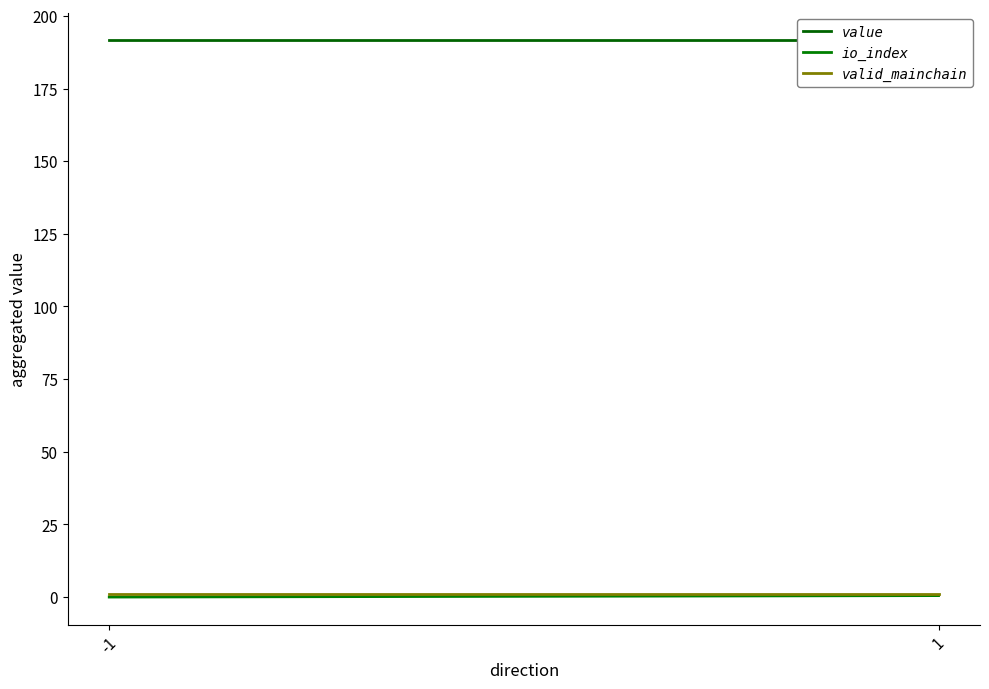

What is the sum of the valid_mainchain values at 1 and -1?

2.0